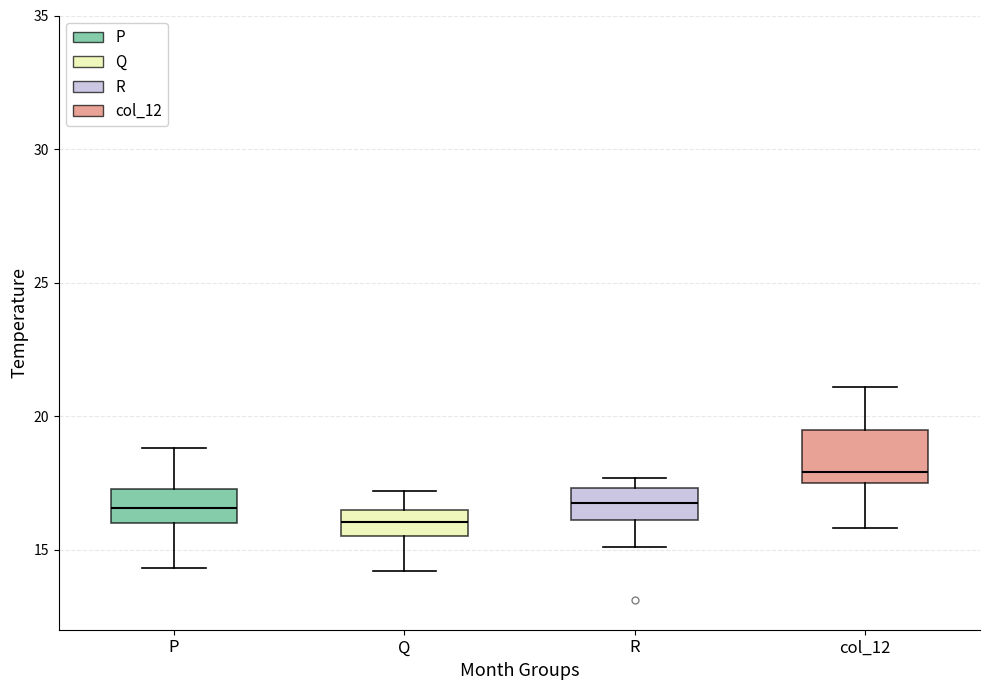

Reading left to right, transcribe this box plot: for each box, give where its median line is, the range the box spans, and where its two whiskers end, as read against the y-axis. The values are not printed on the chart, so give them approximately, as read against the axis.

P: median 16.5, box 16.0 to 17.5, whiskers 14.5 to 19.0
Q: median 16.0, box 15.5 to 16.5, whiskers 14.0 to 17.0
R: median 17.0, box 16.0 to 17.5, whiskers 15.0 to 17.5 (just above the box's upper edge)
col_12: median 18.0, box 17.5 to 19.5, whiskers 16.0 to 21.0